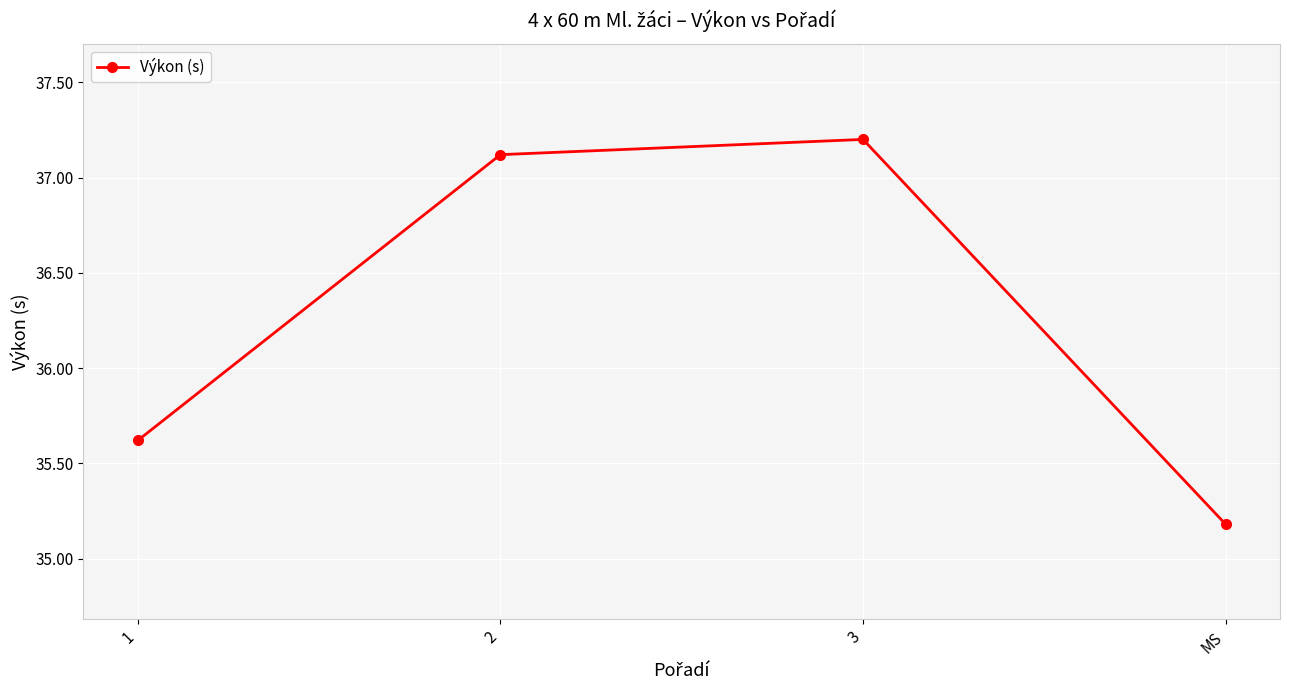

What is the minimum value shown in the chart?

35.2